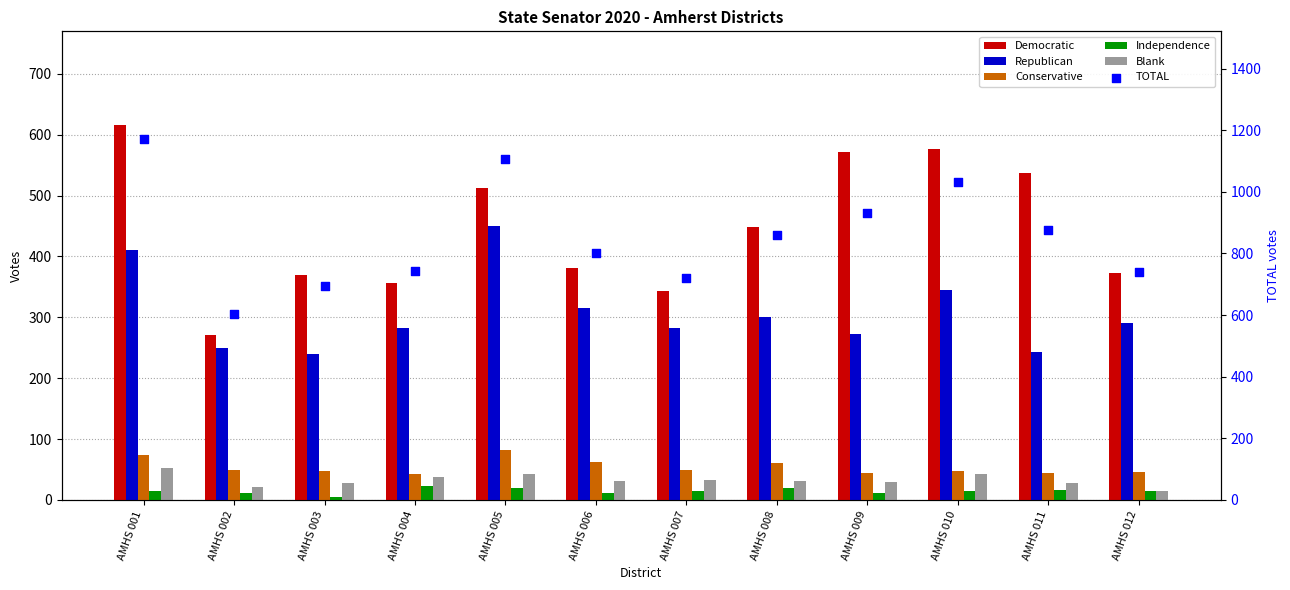

What is the total value across all series at AMHS 006?

1604